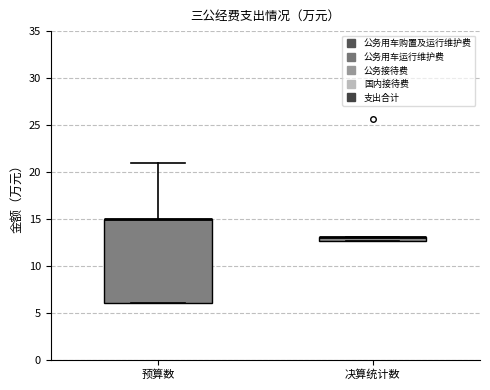

Where is the lower edge of the box for 决算统计数 on the y-axis? The values are not printed on the chart, so give them approximately, as read against the axis.

12.5